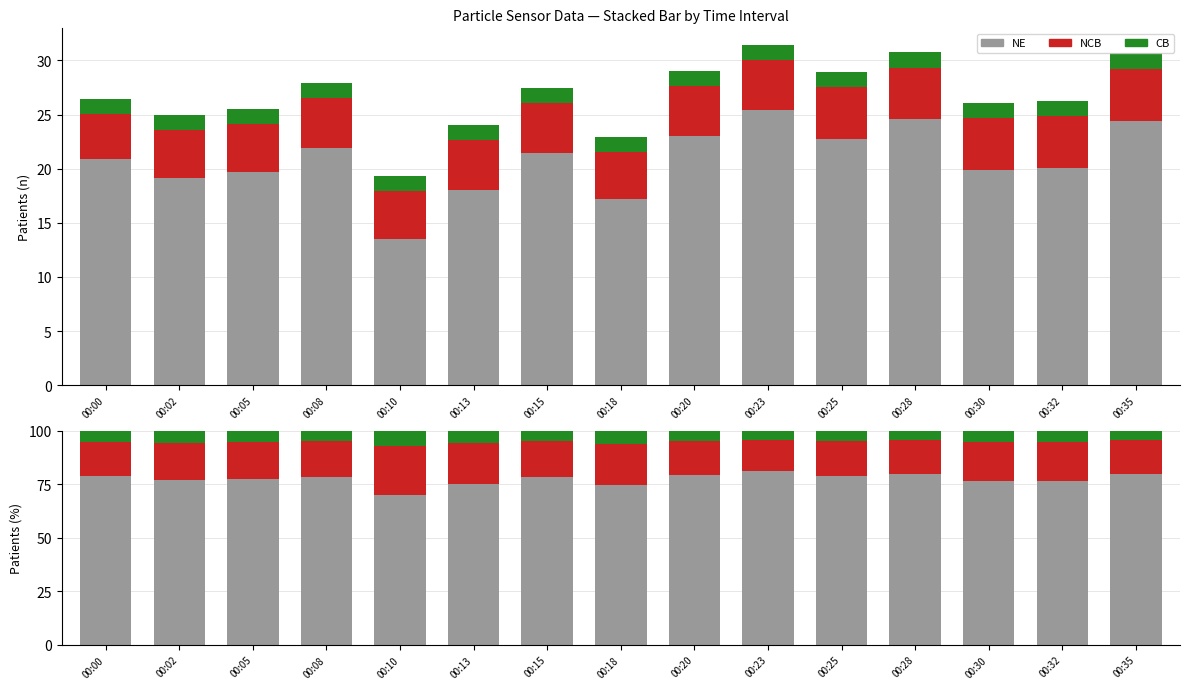

Reading right to left, what are all the values shown in this chart?

NE: 00:35=79.8	00:32=76.4	00:30=76.2	00:28=79.8	00:25=78.6	00:23=80.9	00:20=79.3	00:18=74.7	00:15=78.1	00:13=75.1	00:10=70.0	00:08=78.5	00:05=77.3	00:02=76.8	00:00=78.9
NCB: 00:35=15.7	00:32=18.3	00:30=18.4	00:28=15.6	00:25=16.6	00:23=14.6	00:20=15.8	00:18=19.2	00:15=16.8	00:13=19.1	00:10=22.8	00:08=16.5	00:05=17.3	00:02=17.6	00:00=15.9
CB: 00:35=4.6	00:32=5.3	00:30=5.4	00:28=4.6	00:25=4.8	00:23=4.5	00:20=4.8	00:18=6.1	00:15=5.1	00:13=5.8	00:10=7.2	00:08=5.0	00:05=5.5	00:02=5.6	00:00=5.3